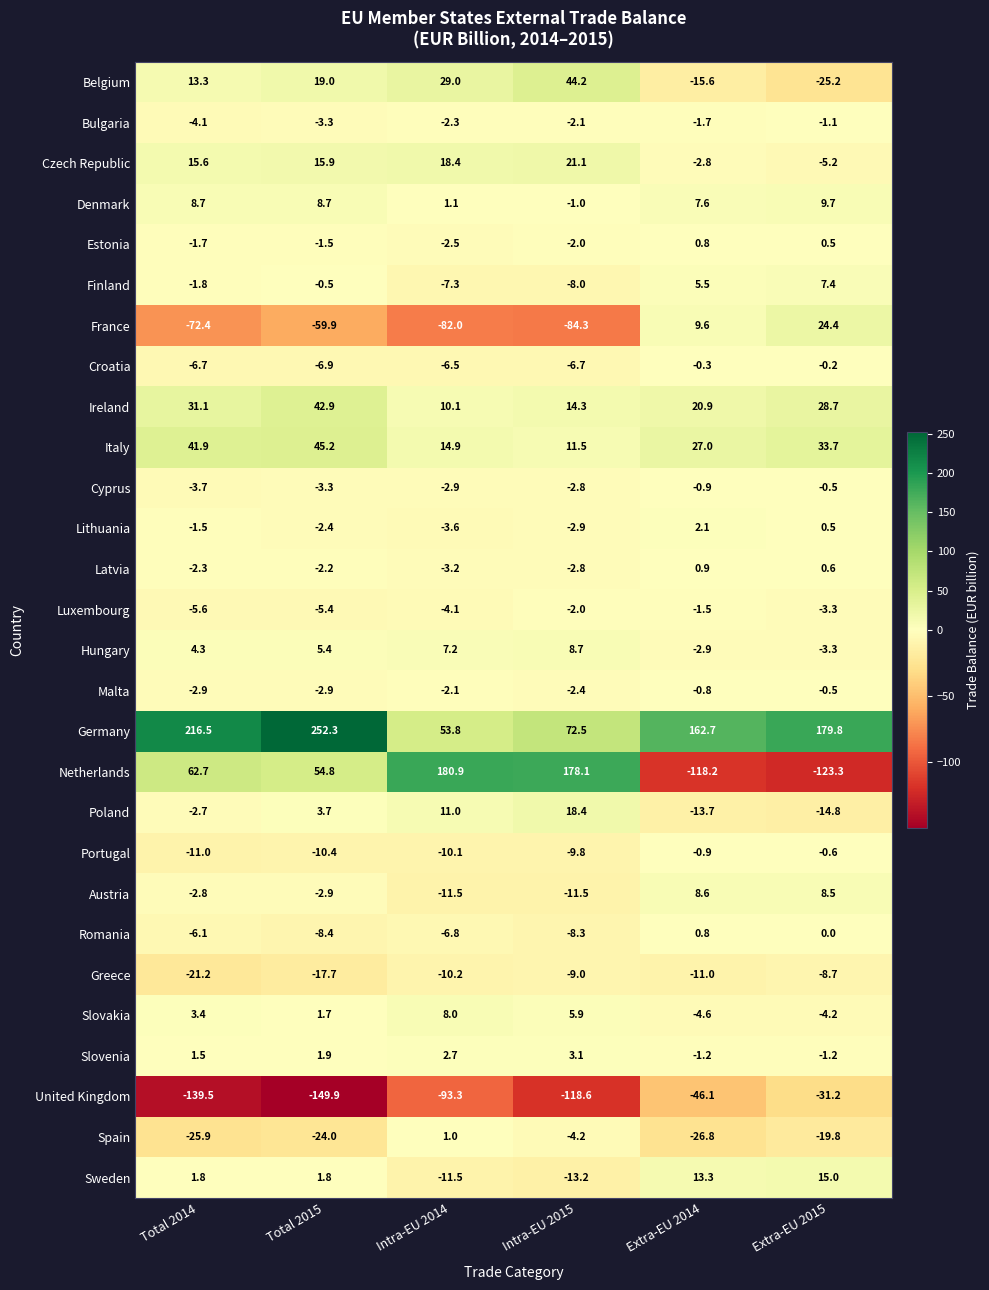

How many data points does each series have?

6